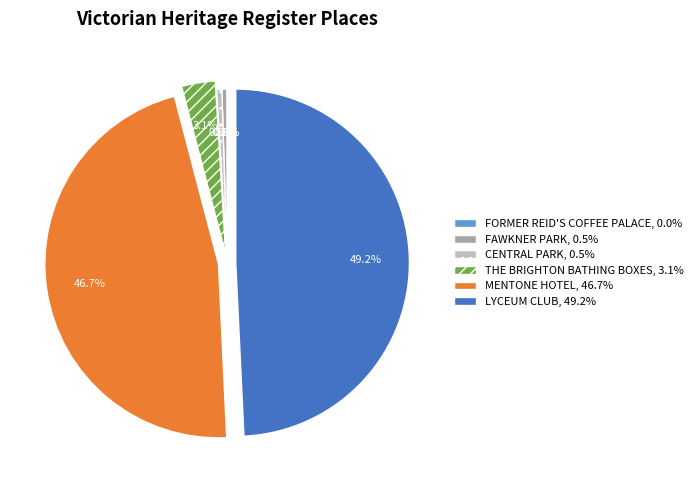

What is the largest slice in the pie chart?

LYCEUM CLUB